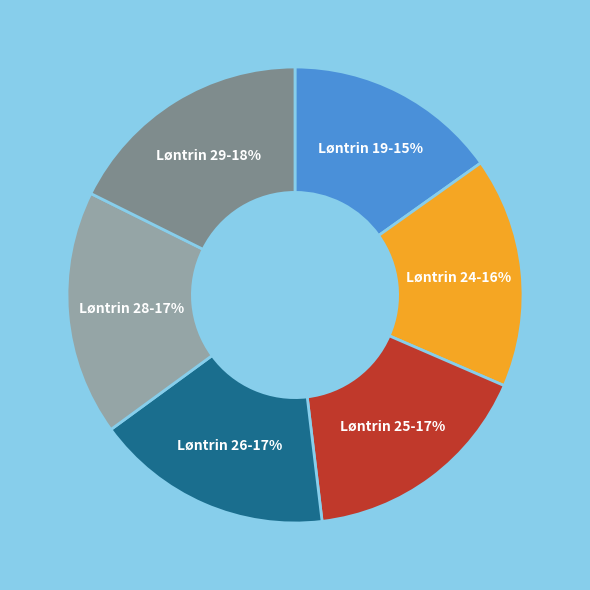

To the nearest percent, what is the average slice percentage?

17%